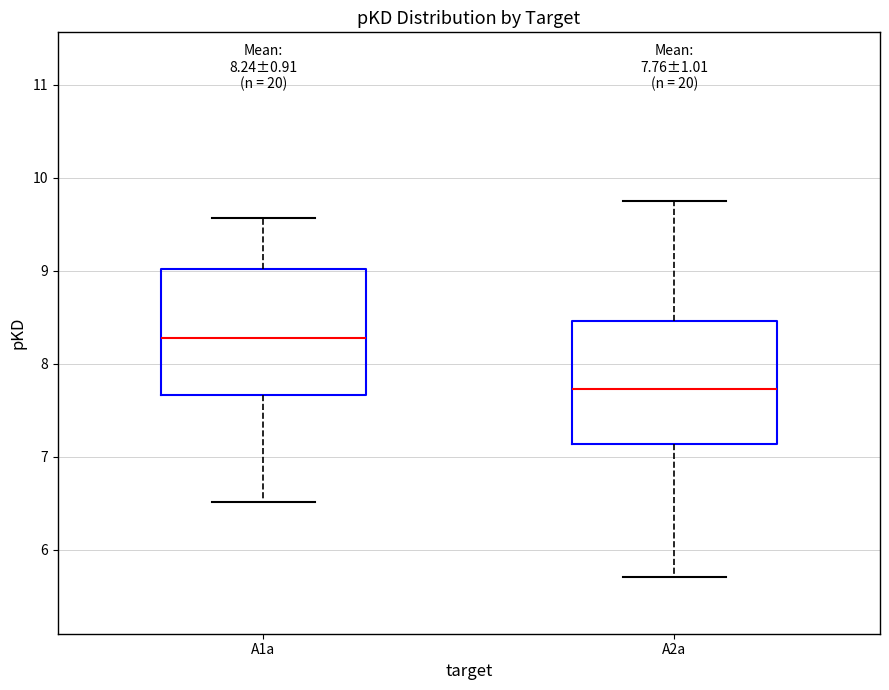

Which box's median line is the lowest?

A2a